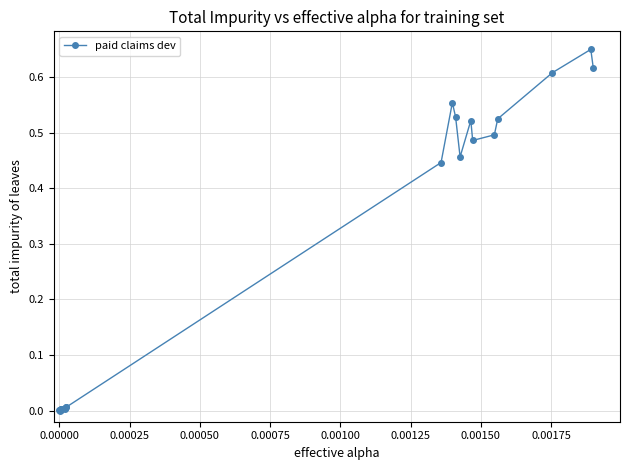

True or false: there are more than 2 points higher than both neighbors.

True